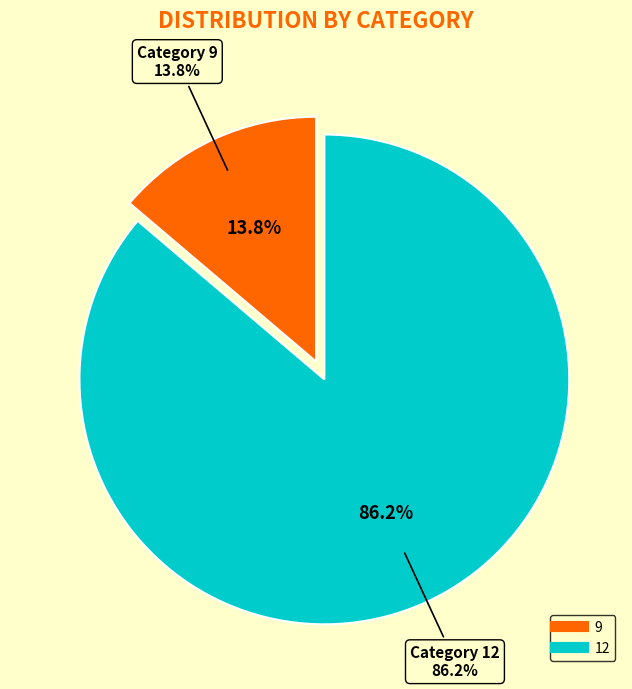

To the nearest percent, what is the combined percentage of 12 and 9?

100%